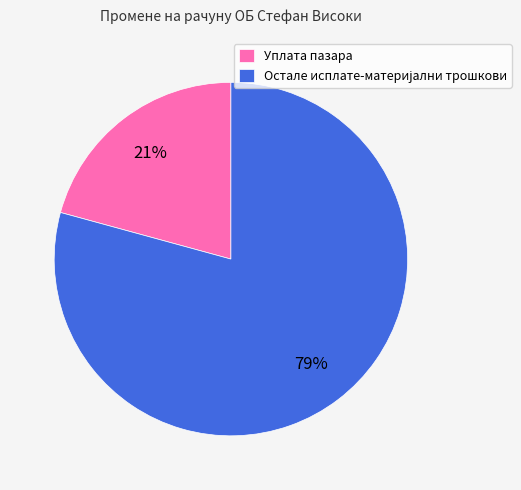

Does Уплата пазара represent more than half of the total?

No